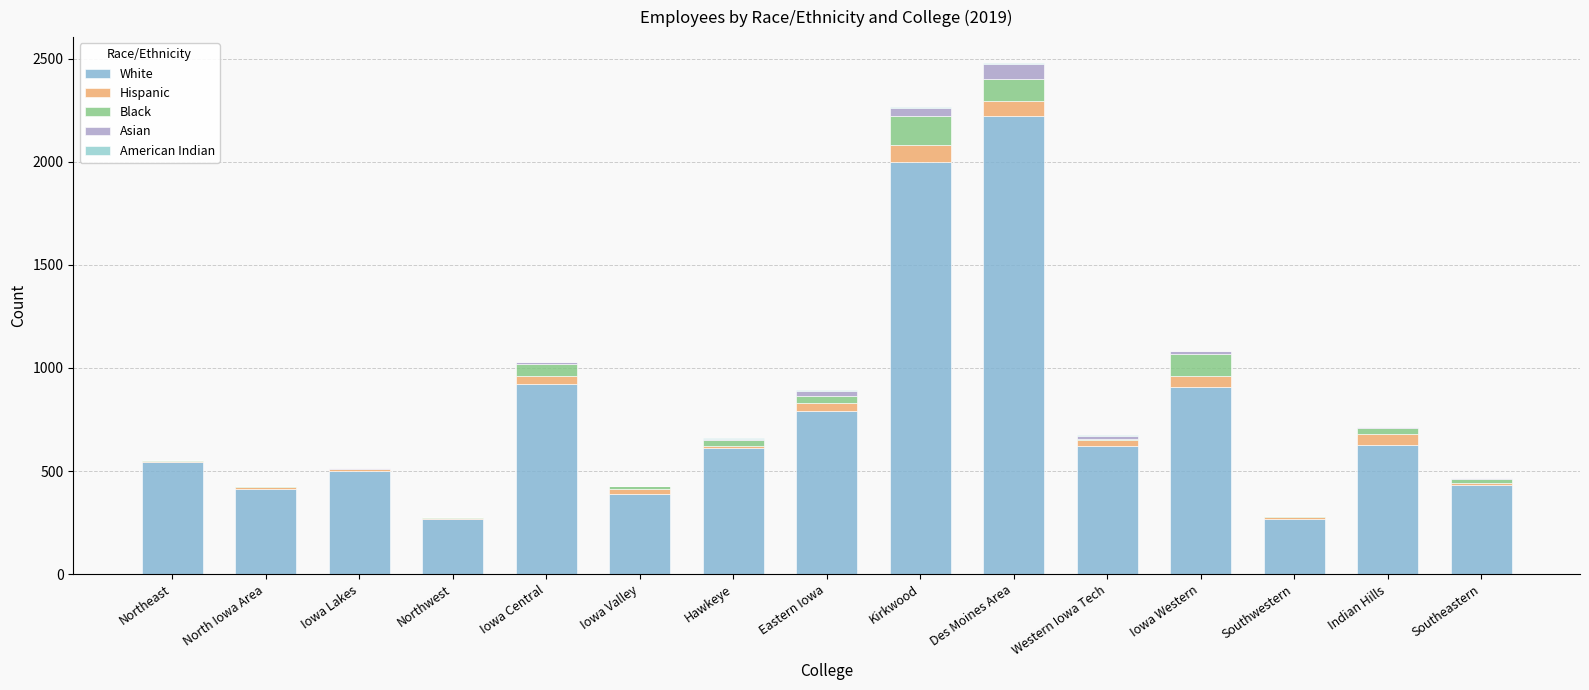

Is it true that Hispanic equals 10 at Iowa Valley?

False